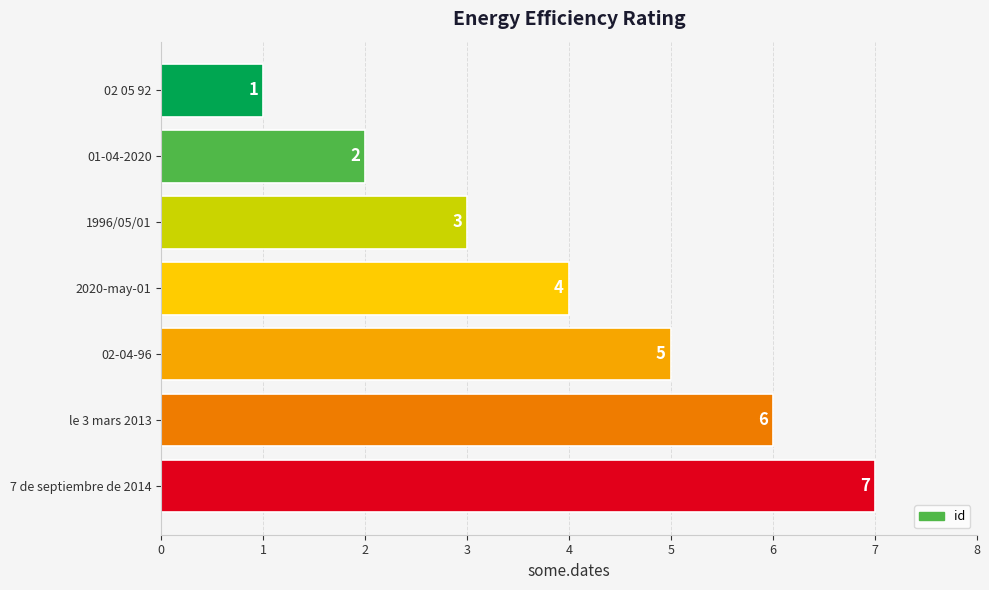

At which label is the value closest to 4?

2020-may-01